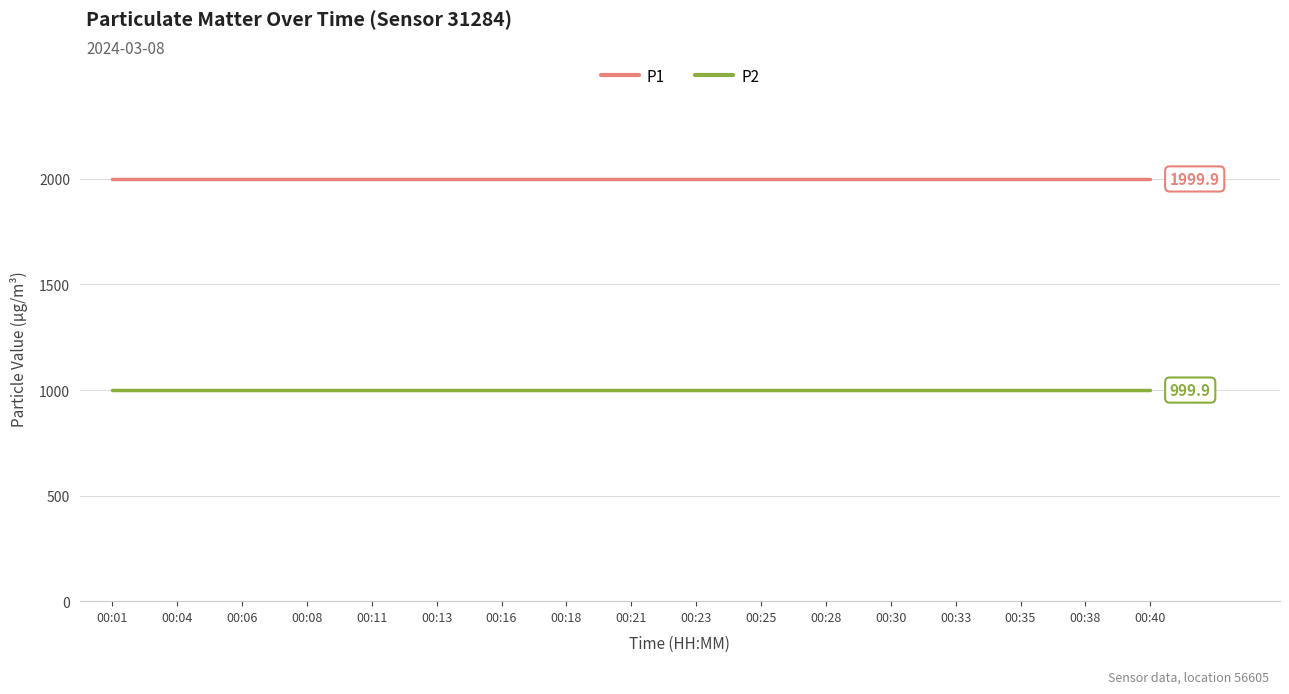

What is the maximum value shown in the chart?

1999.9